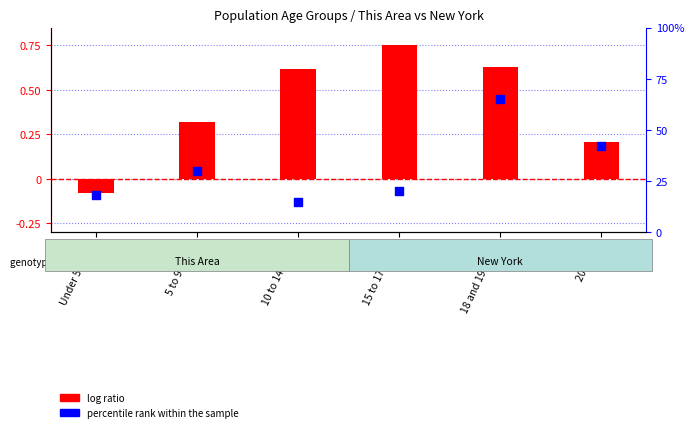

Which series has the largest Y range (max minus min)?

log ratio